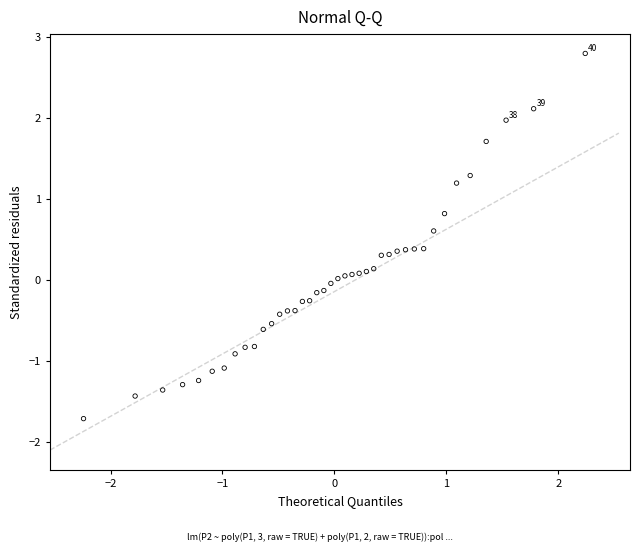

What is the range of X values (max minus min)?

4.5